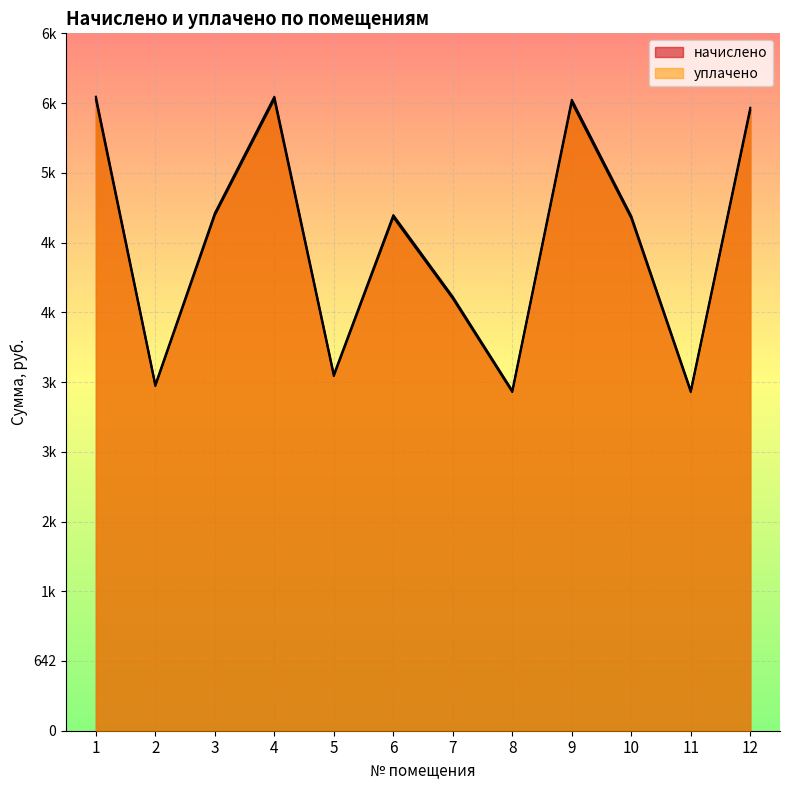

Which series has the largest total across all categories?

начислено